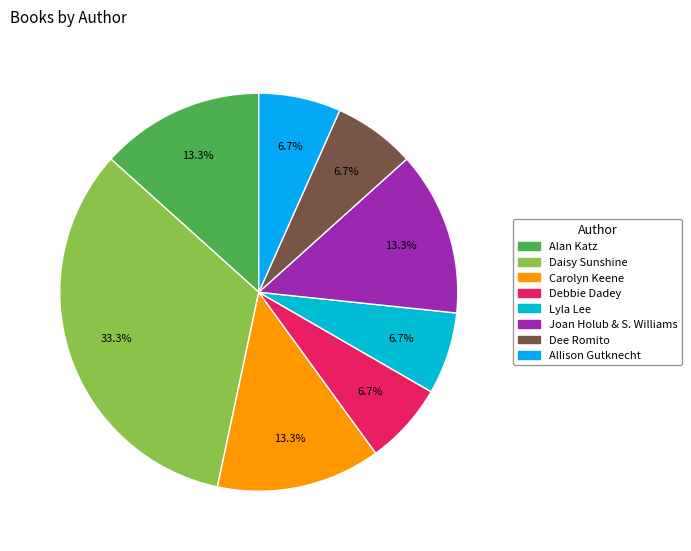

How many slices are in this pie chart?

8